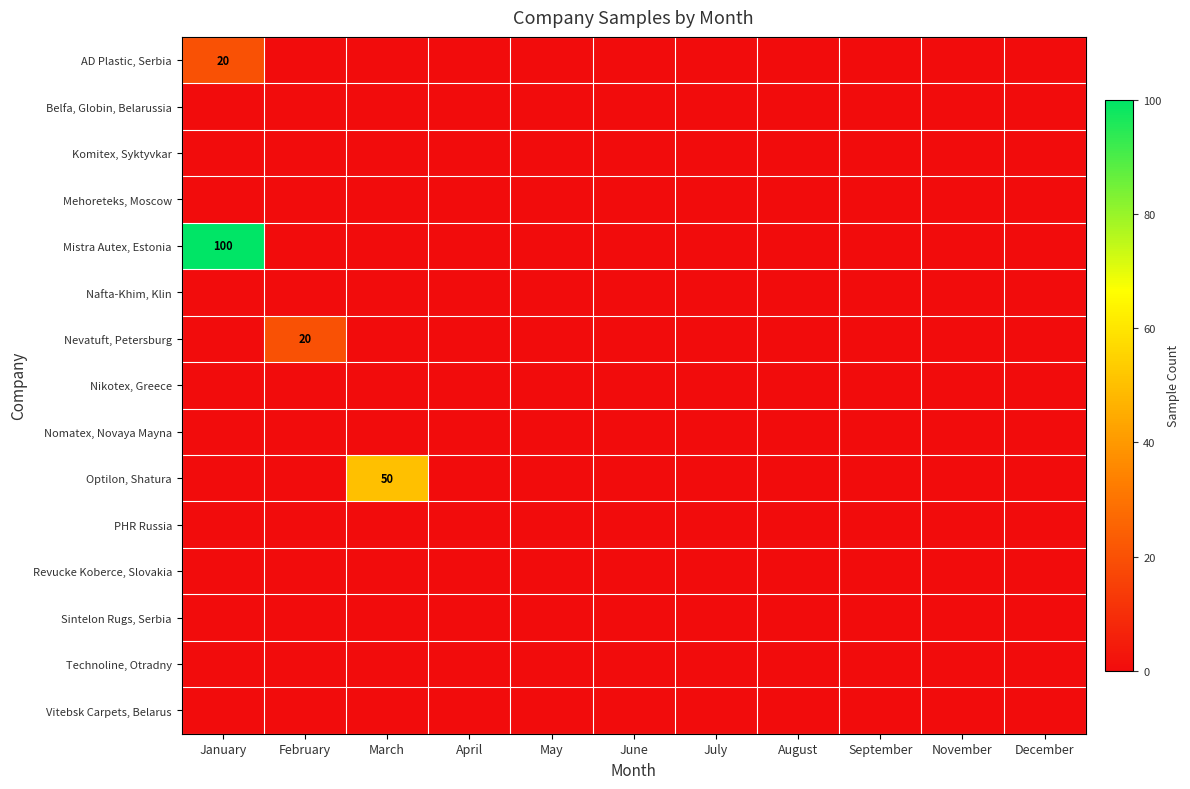

Which has a higher value, June or May?

June